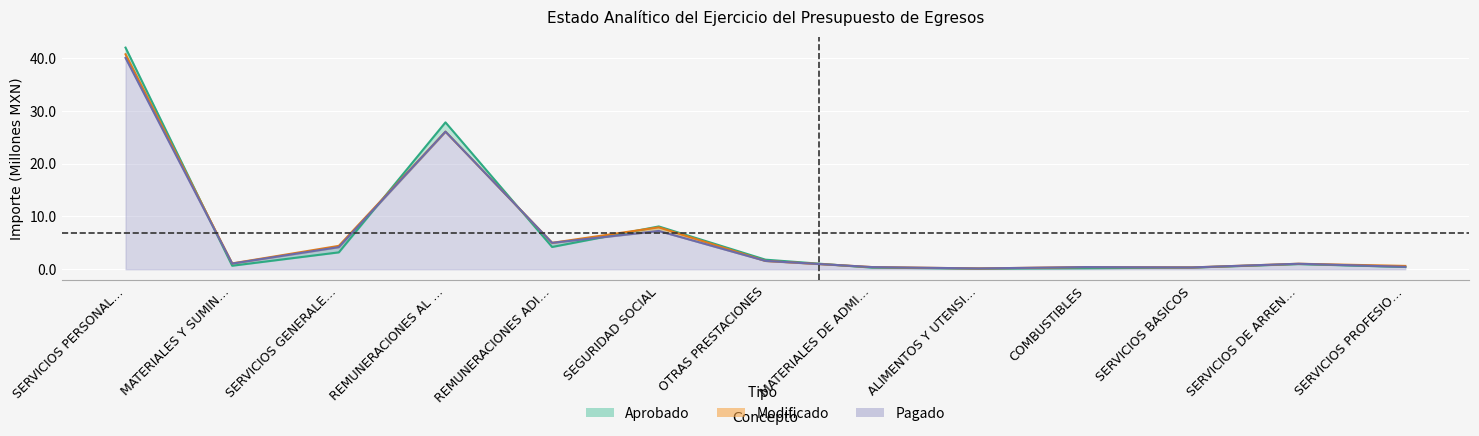

How many interior local valleys does the Pagado series have?

4